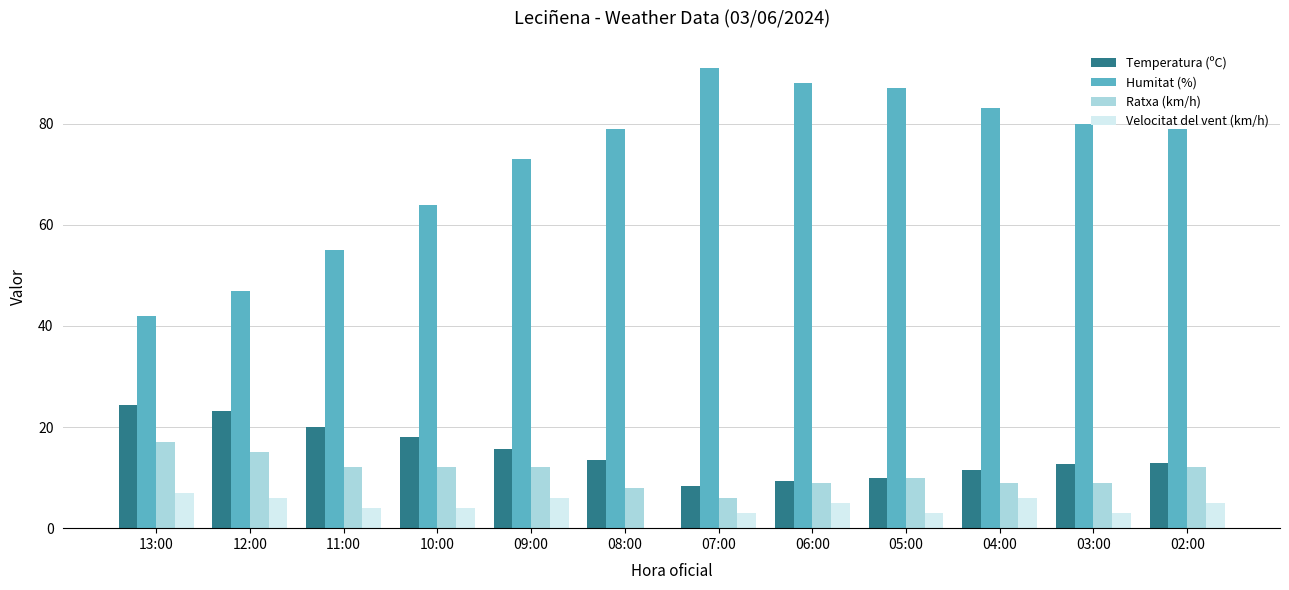

How many data points does each series have?

12